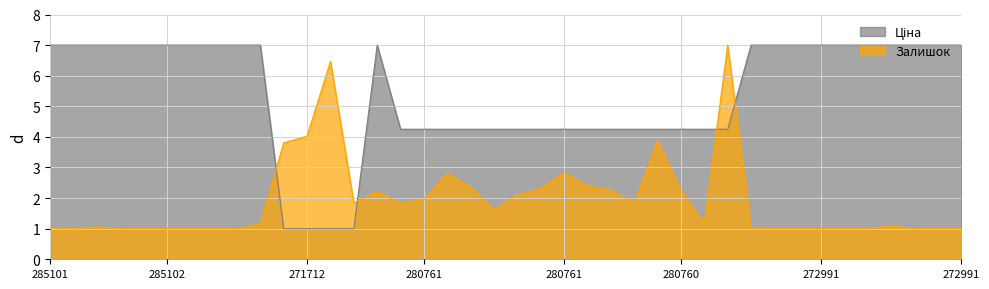

At how many categories does at least one series exceed 2?

39